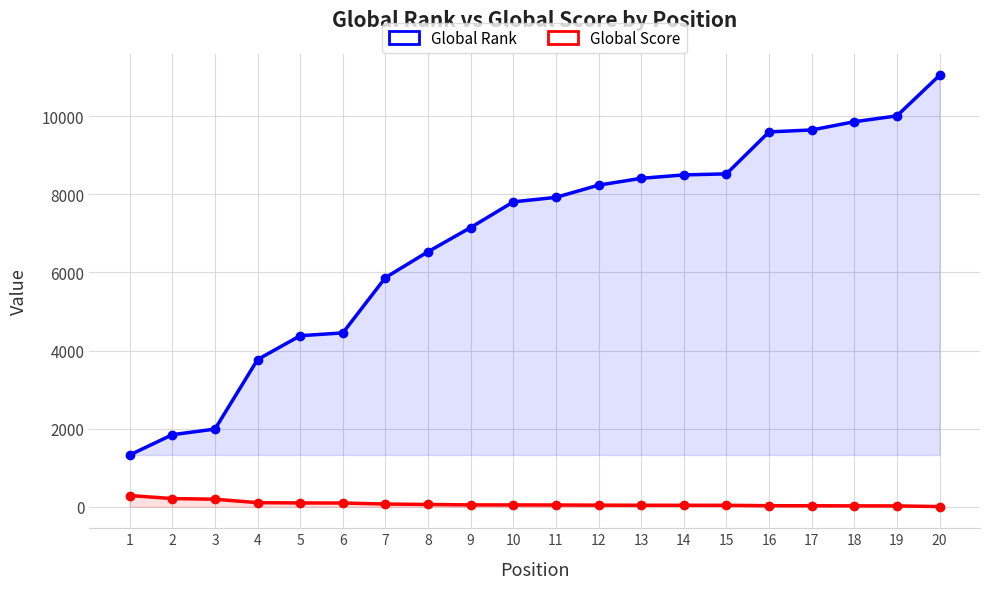

Does the chart have visible grid lines?

Yes